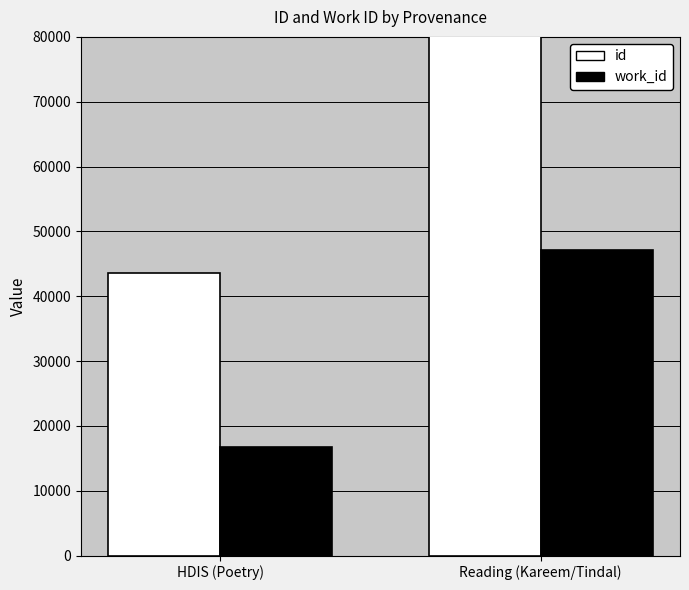

Where is id nearest to the value 93096?

HDIS (Poetry)